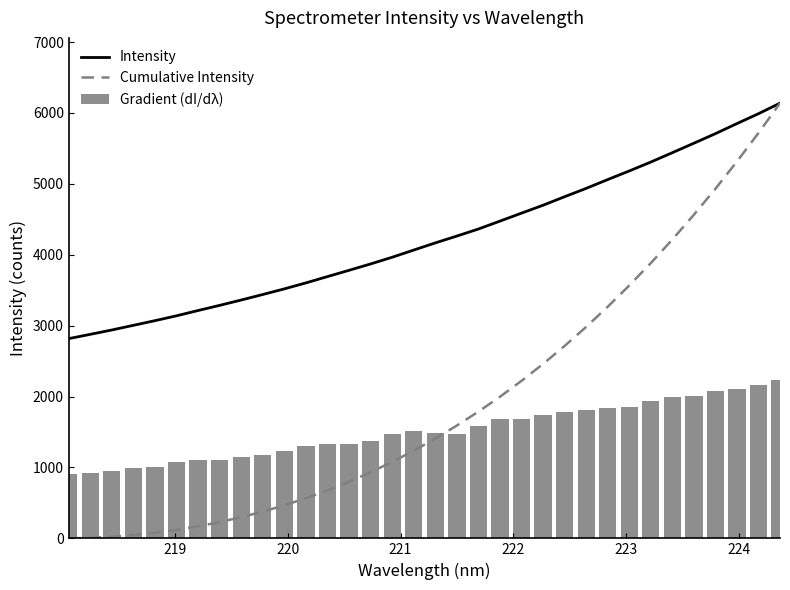

What is the maximum value for Intensity?

6137.5